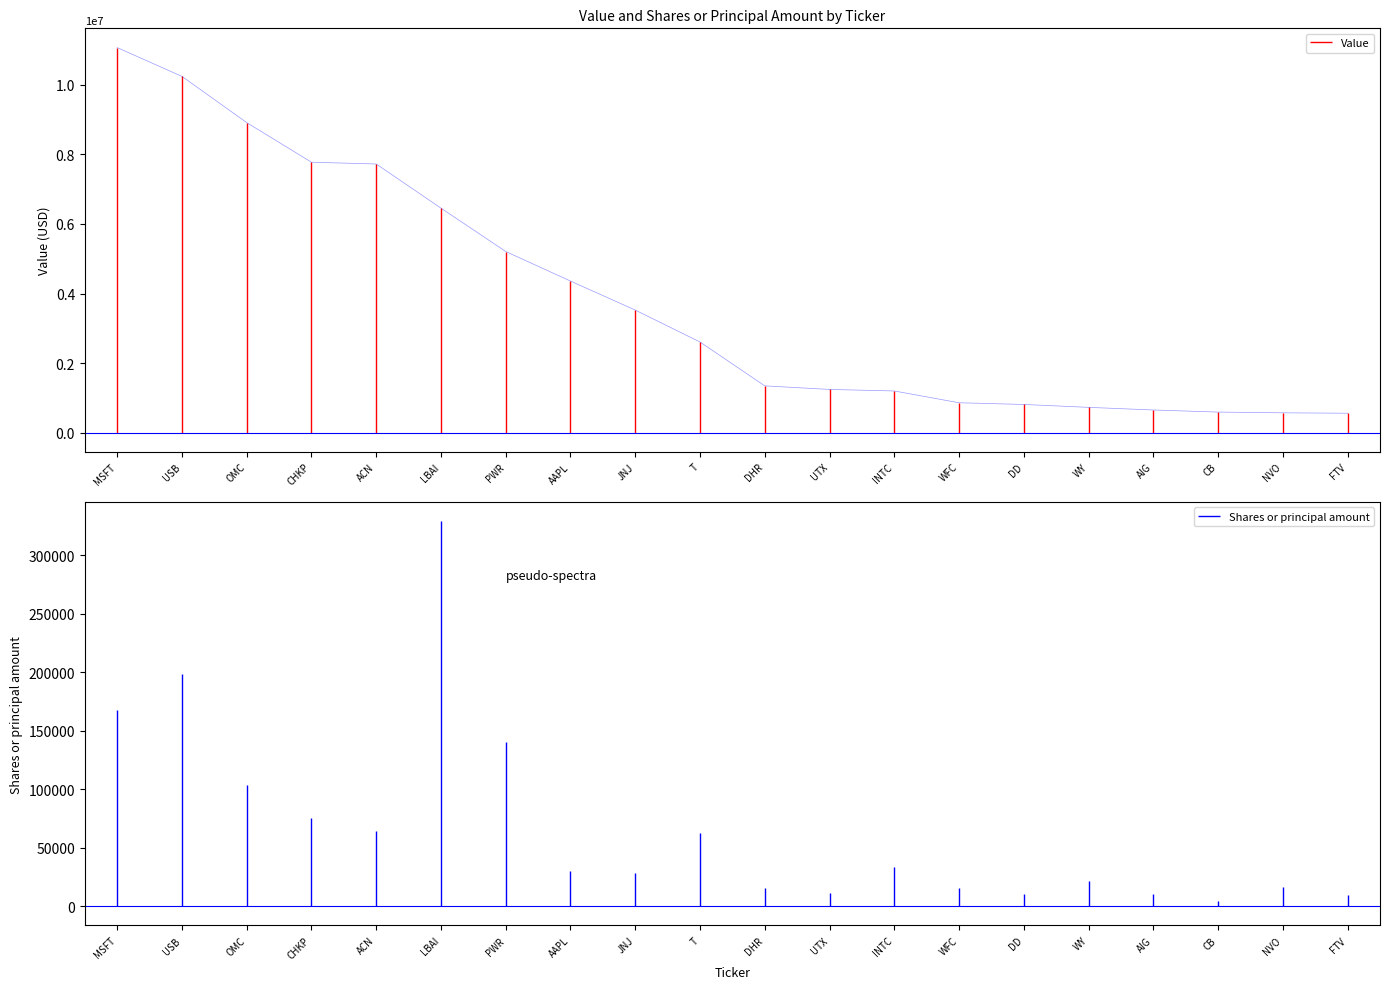

What is the change in value from WFC to NVO?

-289000